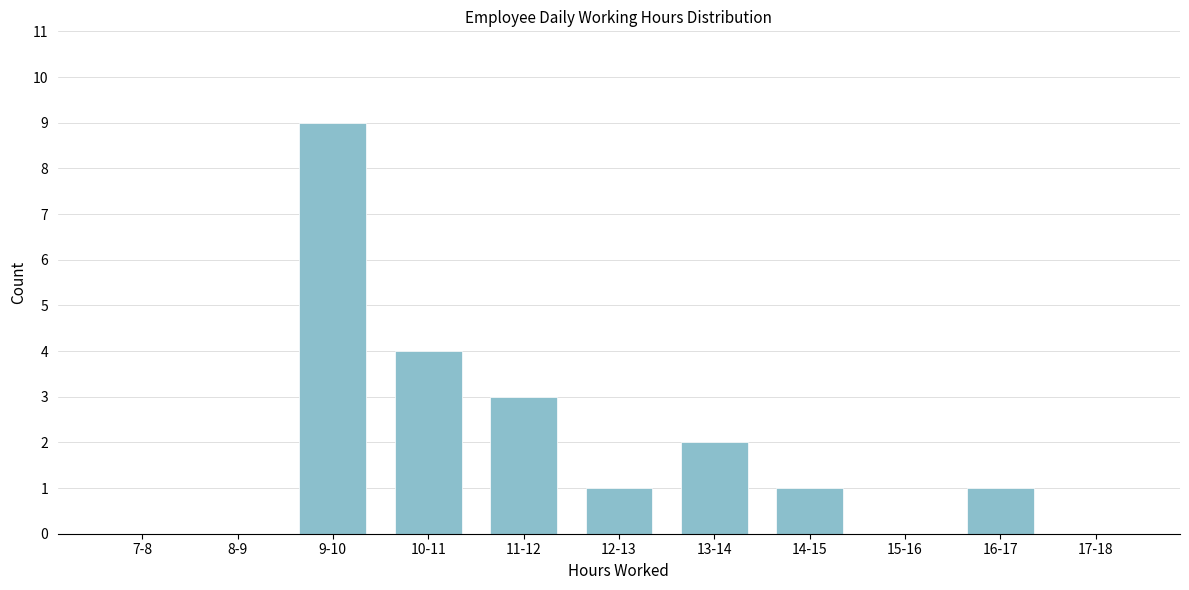

Reading left to right, transcribe all the data shown in this chart.

7-8=0	8-9=0	9-10=9	10-11=4	11-12=3	12-13=1	13-14=2	14-15=1	15-16=0	16-17=1	17-18=0